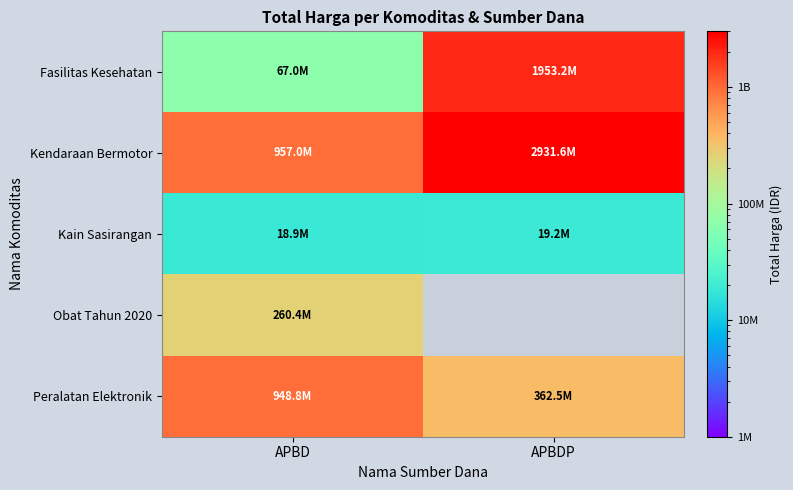

What is the average value of the Kain Sasirangan series?

19037500.0